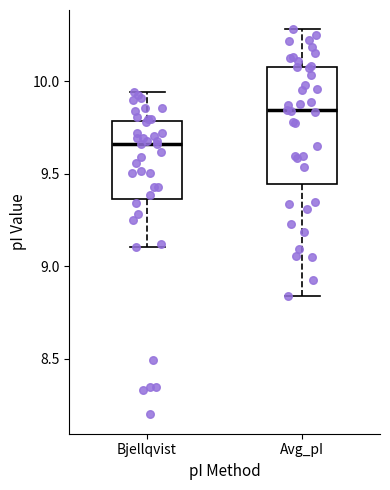

Reading left to right, transcribe this box plot: for each box, give where its median line is, the range the box spans, and where its two whiskers end, as read against the y-axis. The values are not printed on the chart, so give them approximately, as read against the axis.

Bjellqvist: median 9.65, box 9.35 to 9.80, whiskers 9.10 to 9.95
Avg_pI: median 9.85, box 9.45 to 10.10, whiskers 8.85 to 10.30